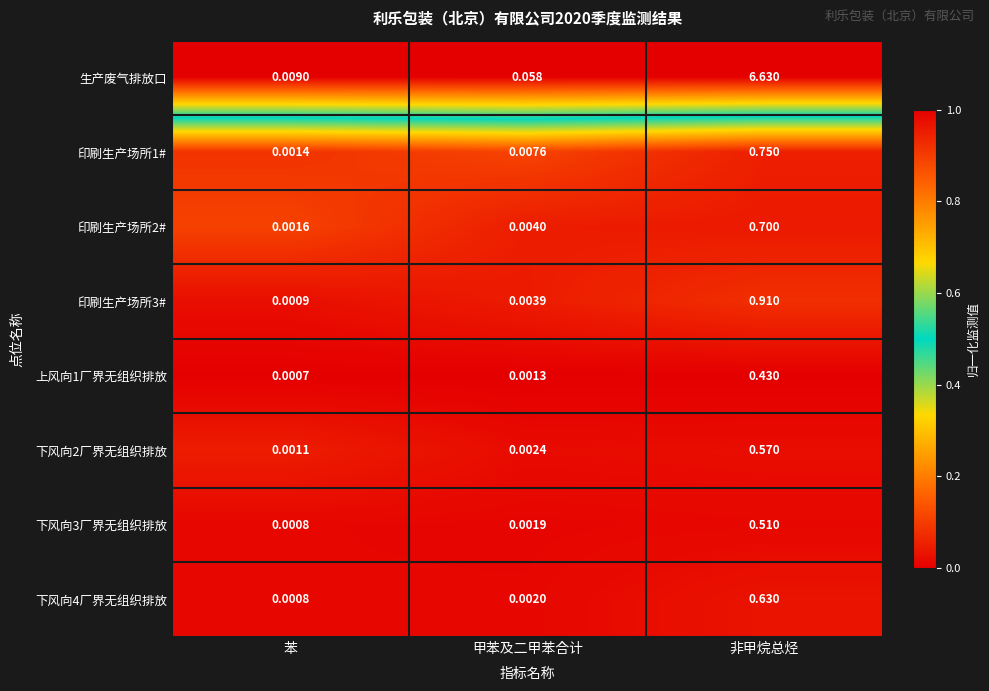

What is the maximum value shown in the chart?

6.6